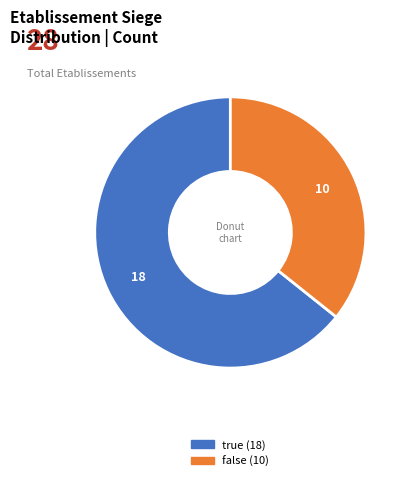

Is there any slice that represents more than half of the pie?

Yes